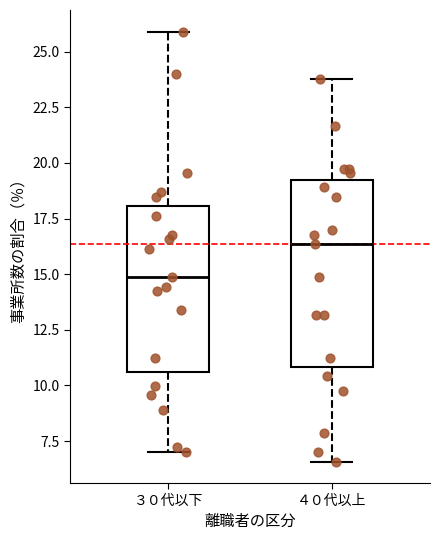

Reading left to right, transcribe this box plot: for each box, give where its median line is, the range the box spans, and where its two whiskers end, as read against the y-axis. The values are not printed on the chart, so give them approximately, as read against the axis.

３０代以下: median 15.0, box 10.5 to 18.0, whiskers 7.0 to 26.0
４０代以上: median 16.5, box 11.0 to 19.0, whiskers 6.5 to 24.0